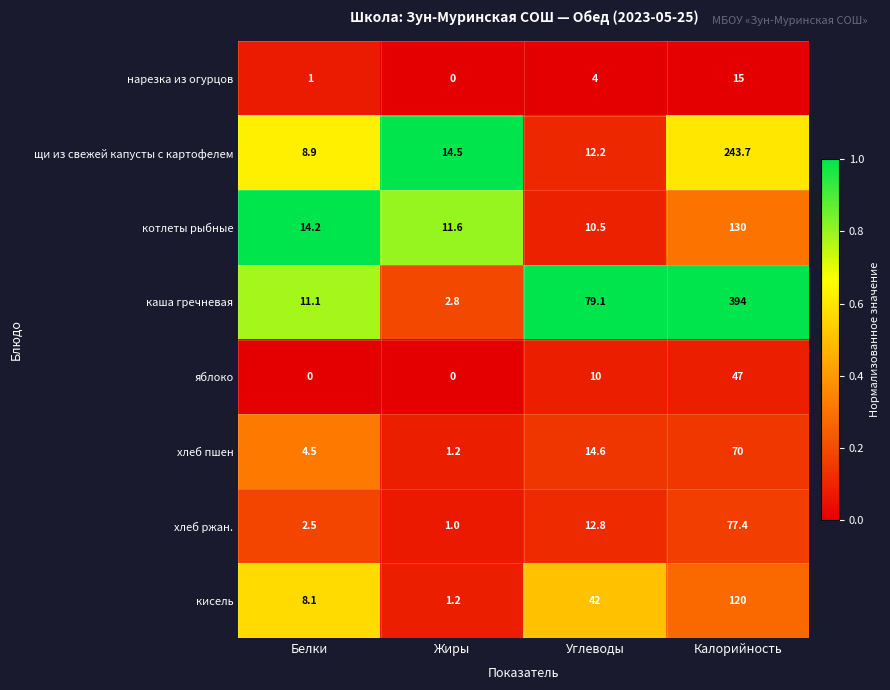

What is the total value across all series at Калорийность?

1097.1